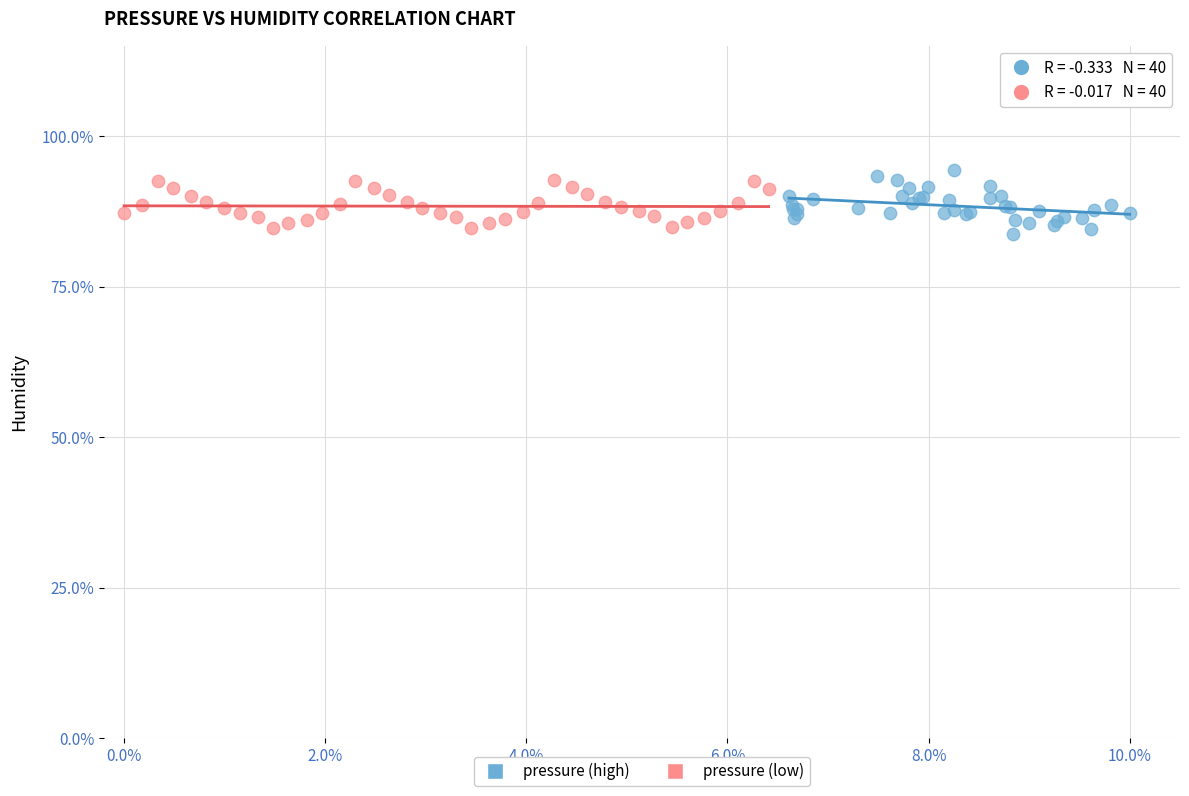

Which series reaches the minimum Y coordinate?

pressure (high)